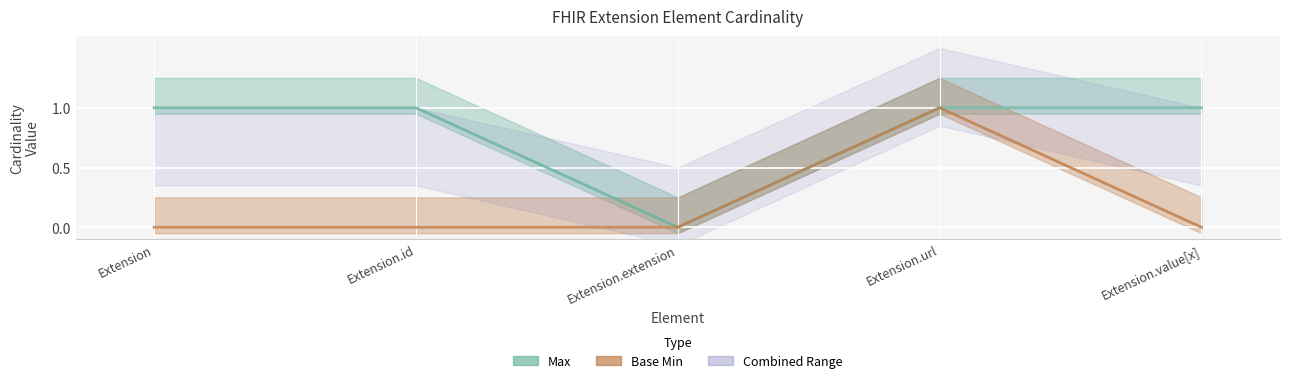

What is the label of the 1st point from the left?

Extension